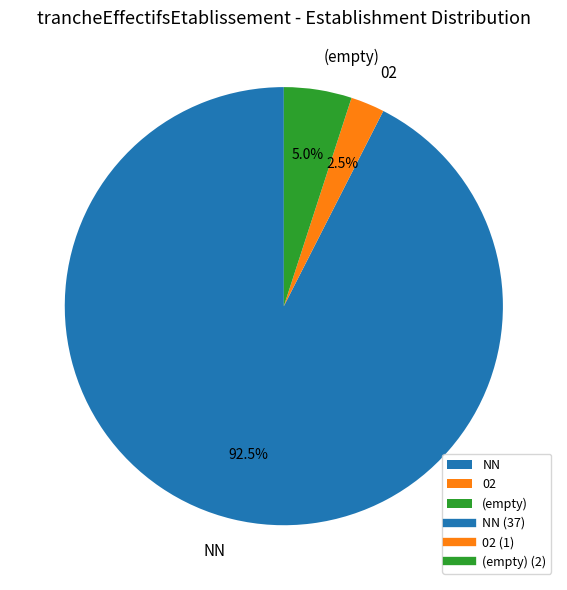

What percentage do (empty) and 02 together represent?

7.5%